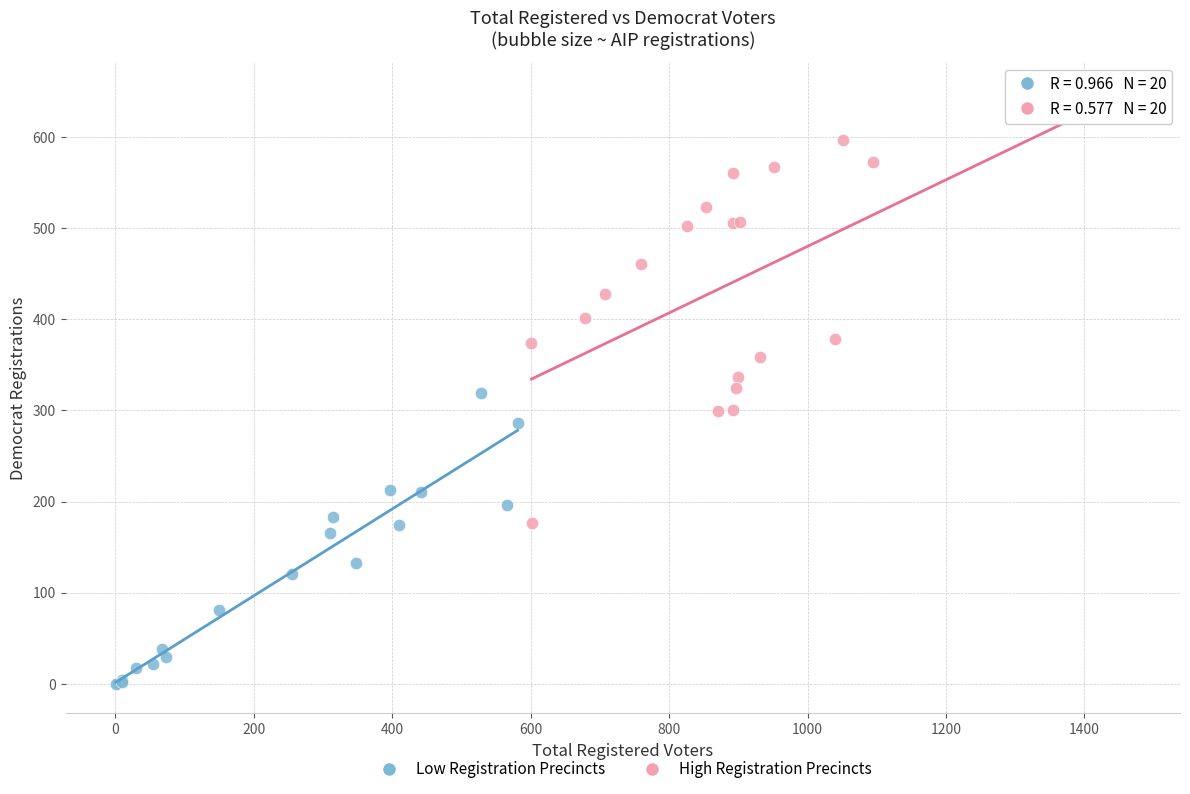

Which series reaches the minimum Y coordinate?

Low Registration Precincts